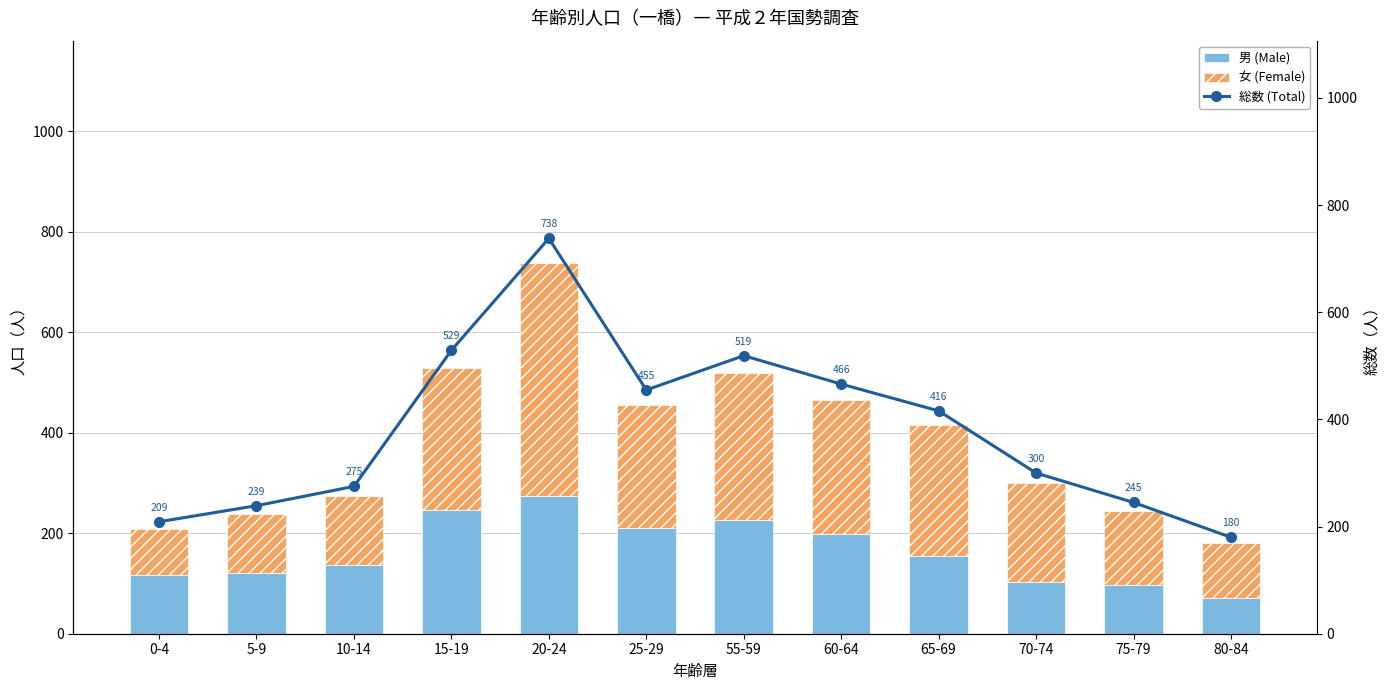

At which label does 男 (Male) reach its peak?

20-24